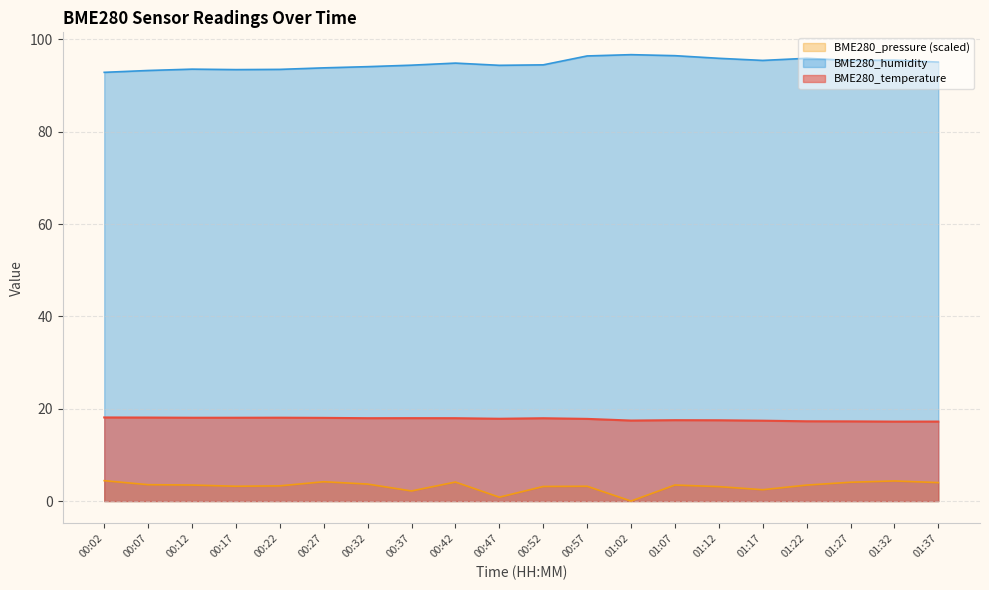

What is the label of the 11th point from the left?

00:52